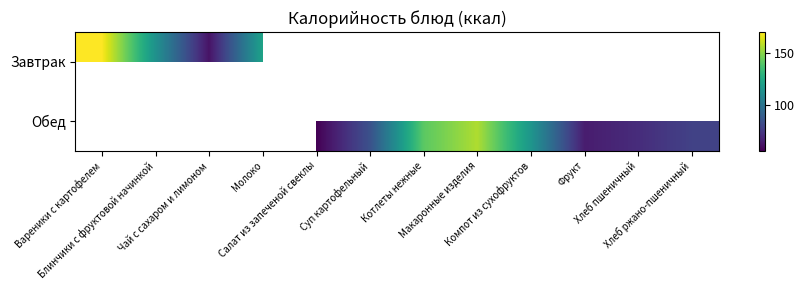

How many series are shown in this chart?

2